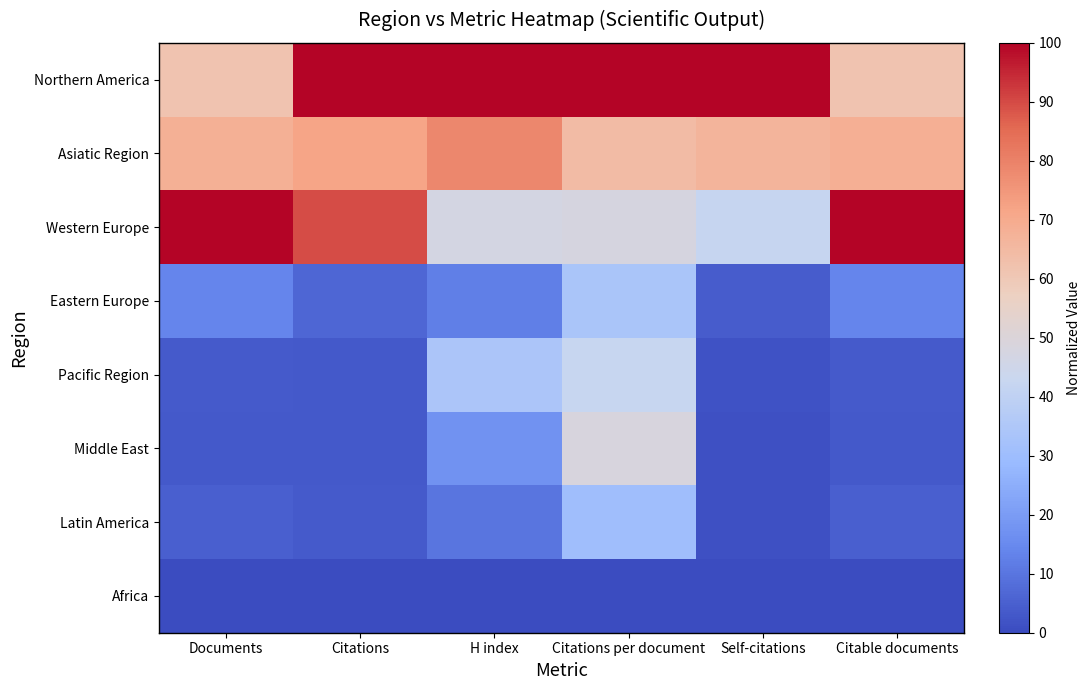

Reading left to right, what are all the values shown in this chart?

Northern America: Documents=61.7	Citations=100.0	H index=100.0	Citations per document=100.0	Self-citations=100.0	Citable documents=61.5
Asiatic Region: Documents=68.2	Citations=71.6	H index=78.6	Citations per document=64.1	Self-citations=66.5	Citable documents=68.5
Western Europe: Documents=100.0	Citations=89.8	H index=47.0	Citations per document=47.9	Self-citations=42.1	Citable documents=100.0
Eastern Europe: Documents=13.9	Citations=6.4	H index=12.3	Citations per document=33.7	Self-citations=4.1	Citable documents=13.9
Pacific Region: Documents=3.9	Citations=3.5	H index=34.1	Citations per document=42.4	Self-citations=1.6	Citable documents=3.8
Middle East: Documents=3.3	Citations=3.4	H index=17.5	Citations per document=48.7	Self-citations=1.4	Citable documents=3.3
Latin America: Documents=4.9	Citations=3.8	H index=9.9	Citations per document=30.8	Self-citations=1.5	Citable documents=4.9
Africa: Documents=0.0	Citations=0.0	H index=0.0	Citations per document=0.0	Self-citations=0.0	Citable documents=0.0